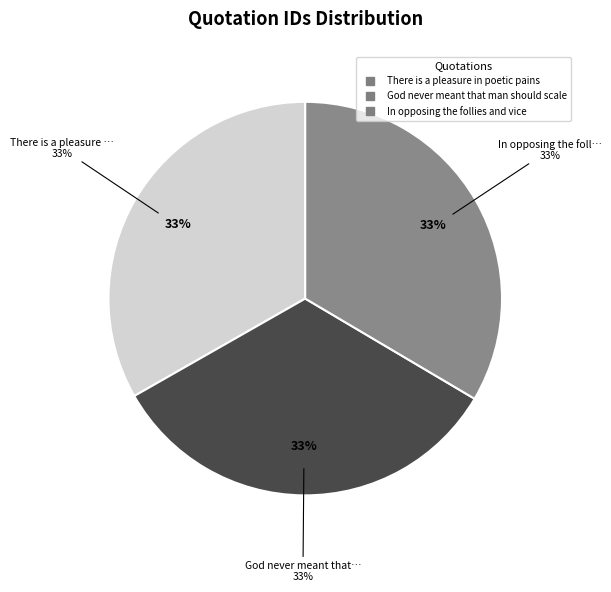

Which category has the smallest portion of the pie?

There is a pleasure in poetic pains